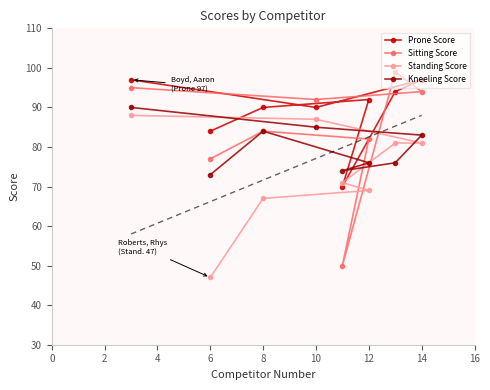

Reading right to left, what are all the values shown in this chart?

Prone Score: 97	94	92	70	90	90	84	97
Sitting Score: 94	99	82	50	92	84	77	95
Standing Score: 81	81	69	71	87	67	47	88
Kneeling Score: 83	76	76	74	85	84	73	90